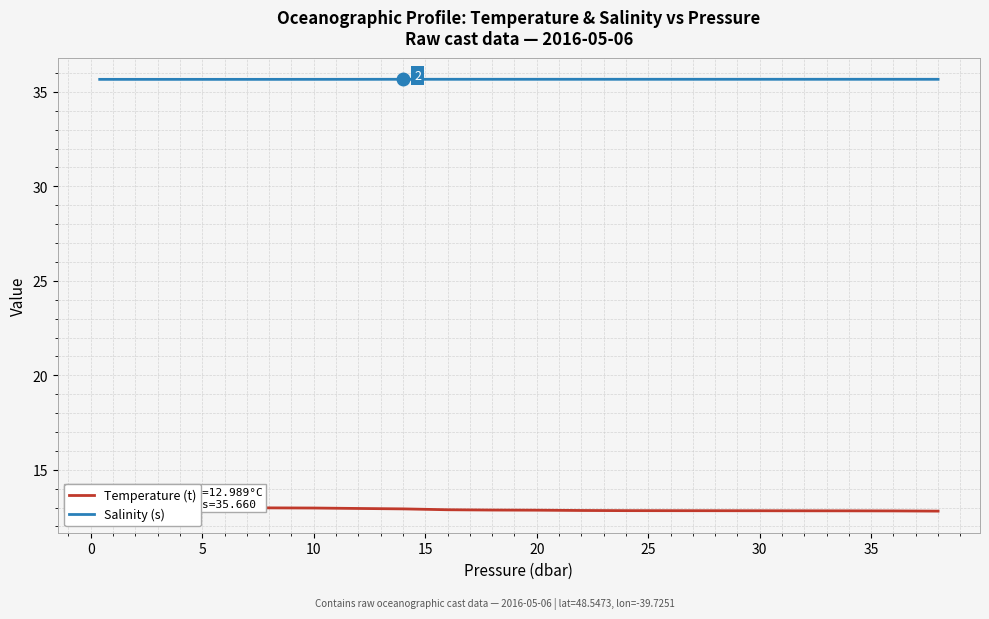

True or false: Salinity (s) has a value of 9.0 at 30.

False